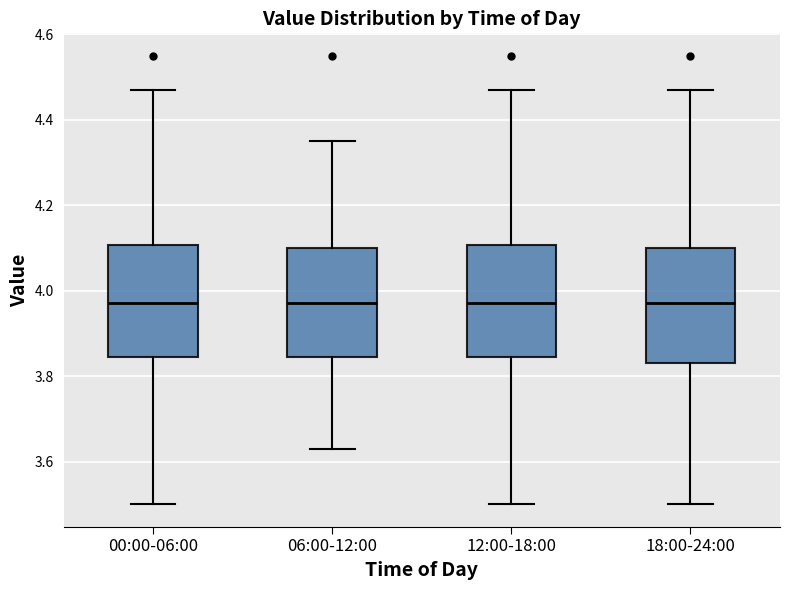

Reading left to right, read every box against the y-axis: the position of its median line, the range the box covers, and the ends of its whiskers. The values are not printed on the chart, so give them approximately, as read against the axis.

00:00-06:00: median 3.98, box 3.84 to 4.10, whiskers 3.50 to 4.48
06:00-12:00: median 3.98, box 3.84 to 4.10, whiskers 3.64 to 4.36
12:00-18:00: median 3.98, box 3.84 to 4.10, whiskers 3.50 to 4.48
18:00-24:00: median 3.98, box 3.84 to 4.10, whiskers 3.50 to 4.48